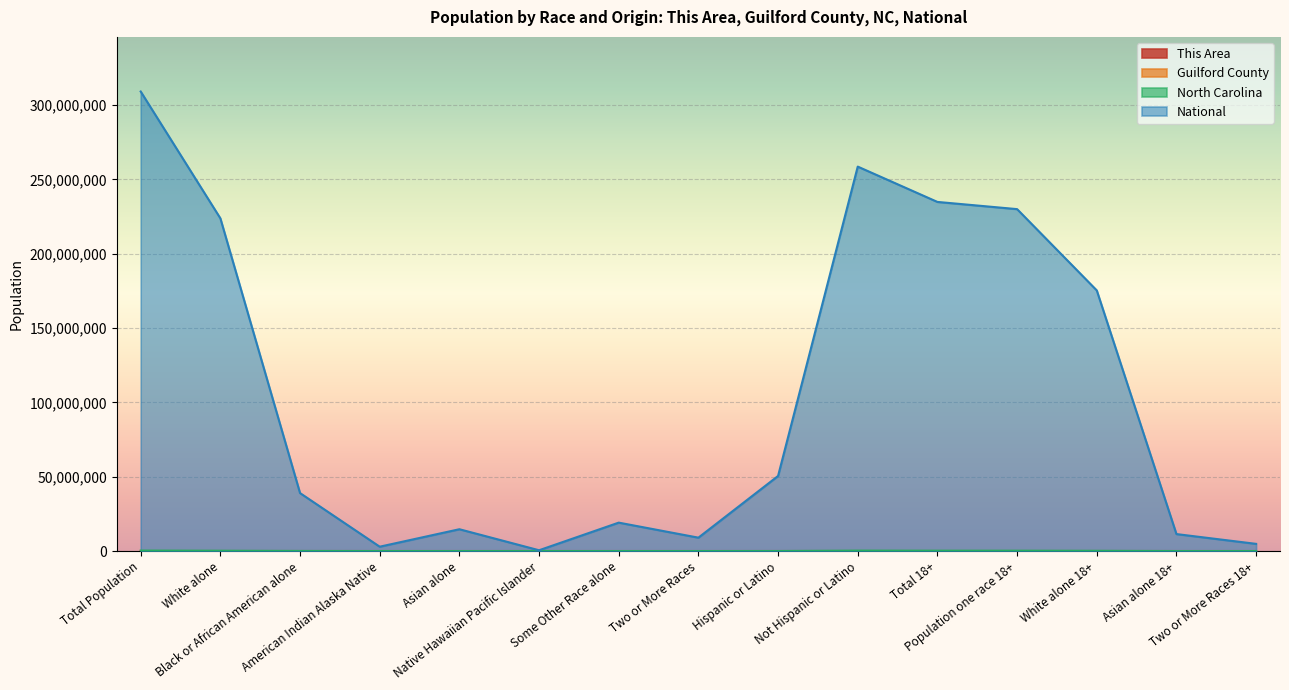

Count the number of data series in this chart.

4